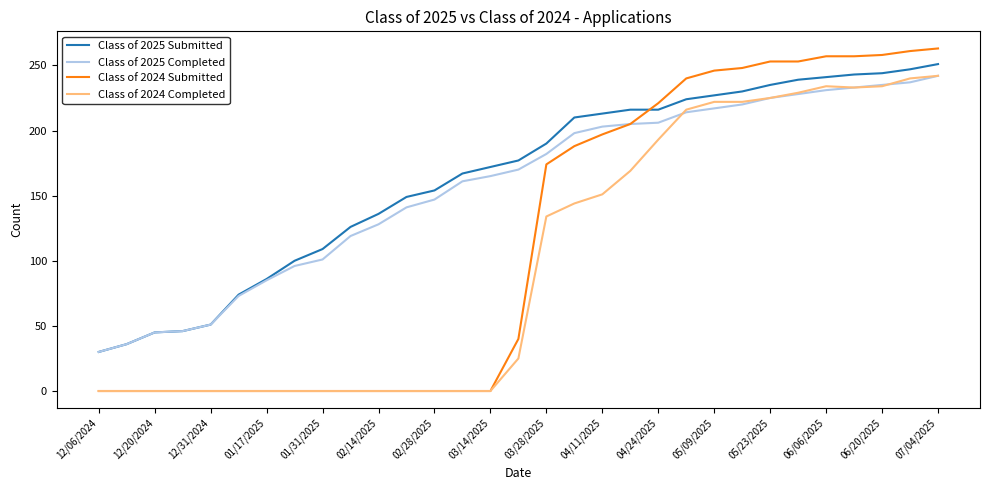

Which series has the largest range (max minus min)?

Class of 2024 Submitted